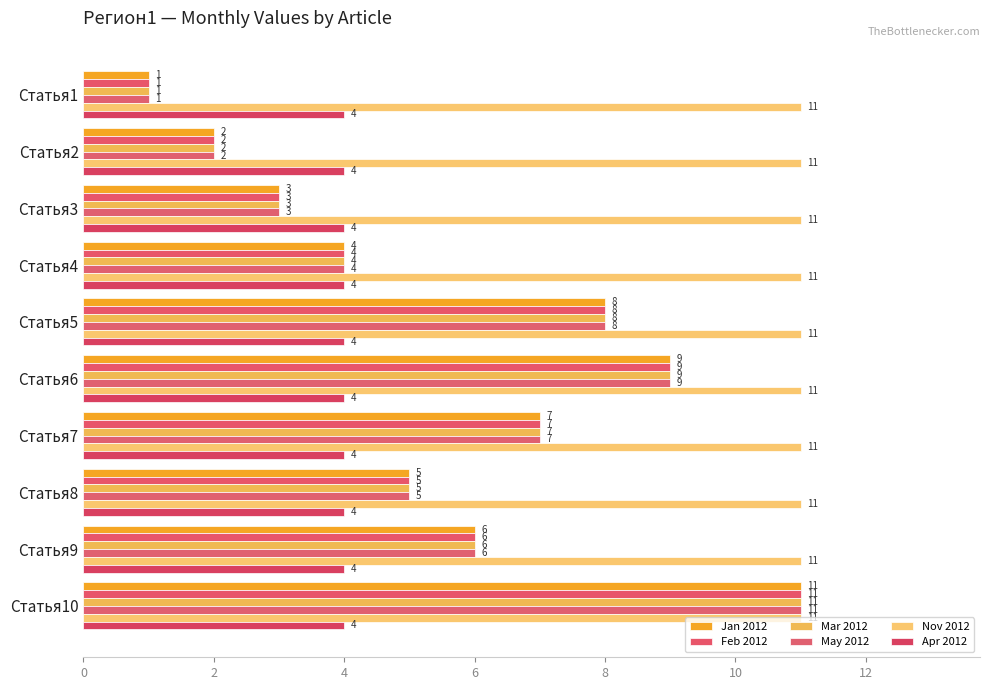

At how many categories does at least one series exceed 4?

10